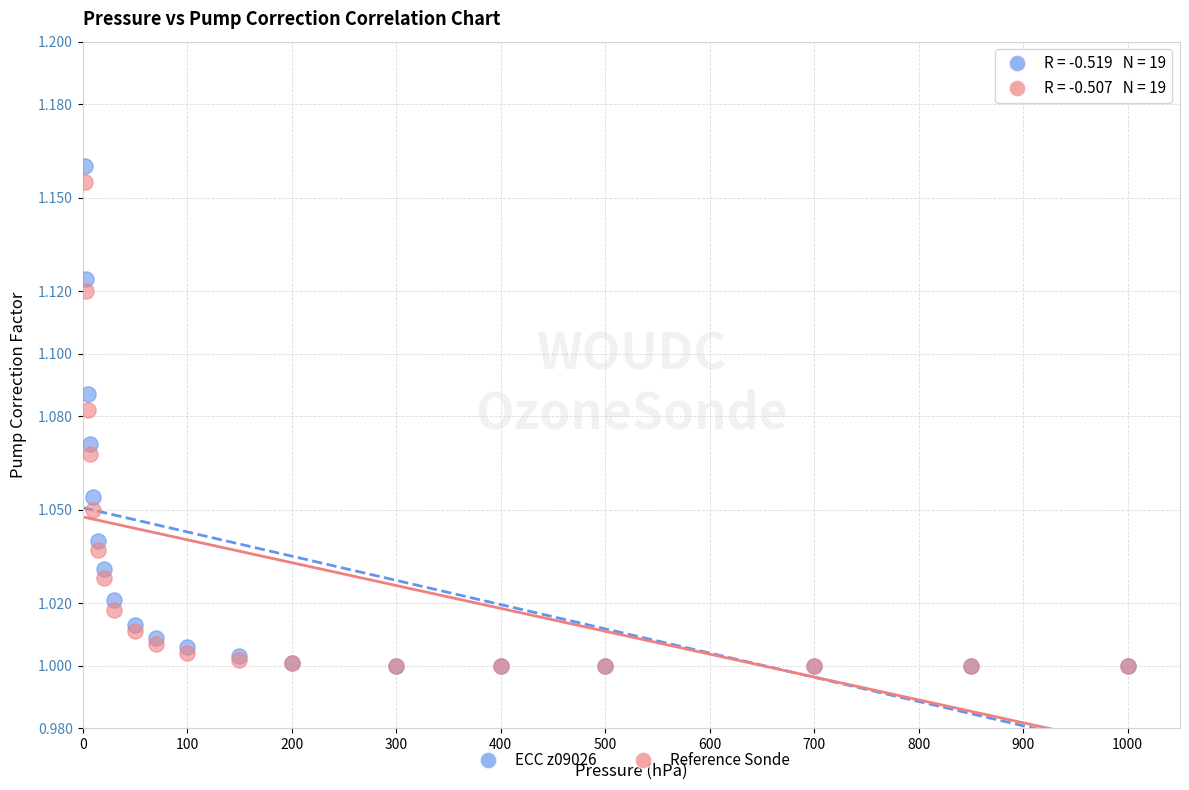

Which series has the largest Y range (max minus min)?

ECC z09026